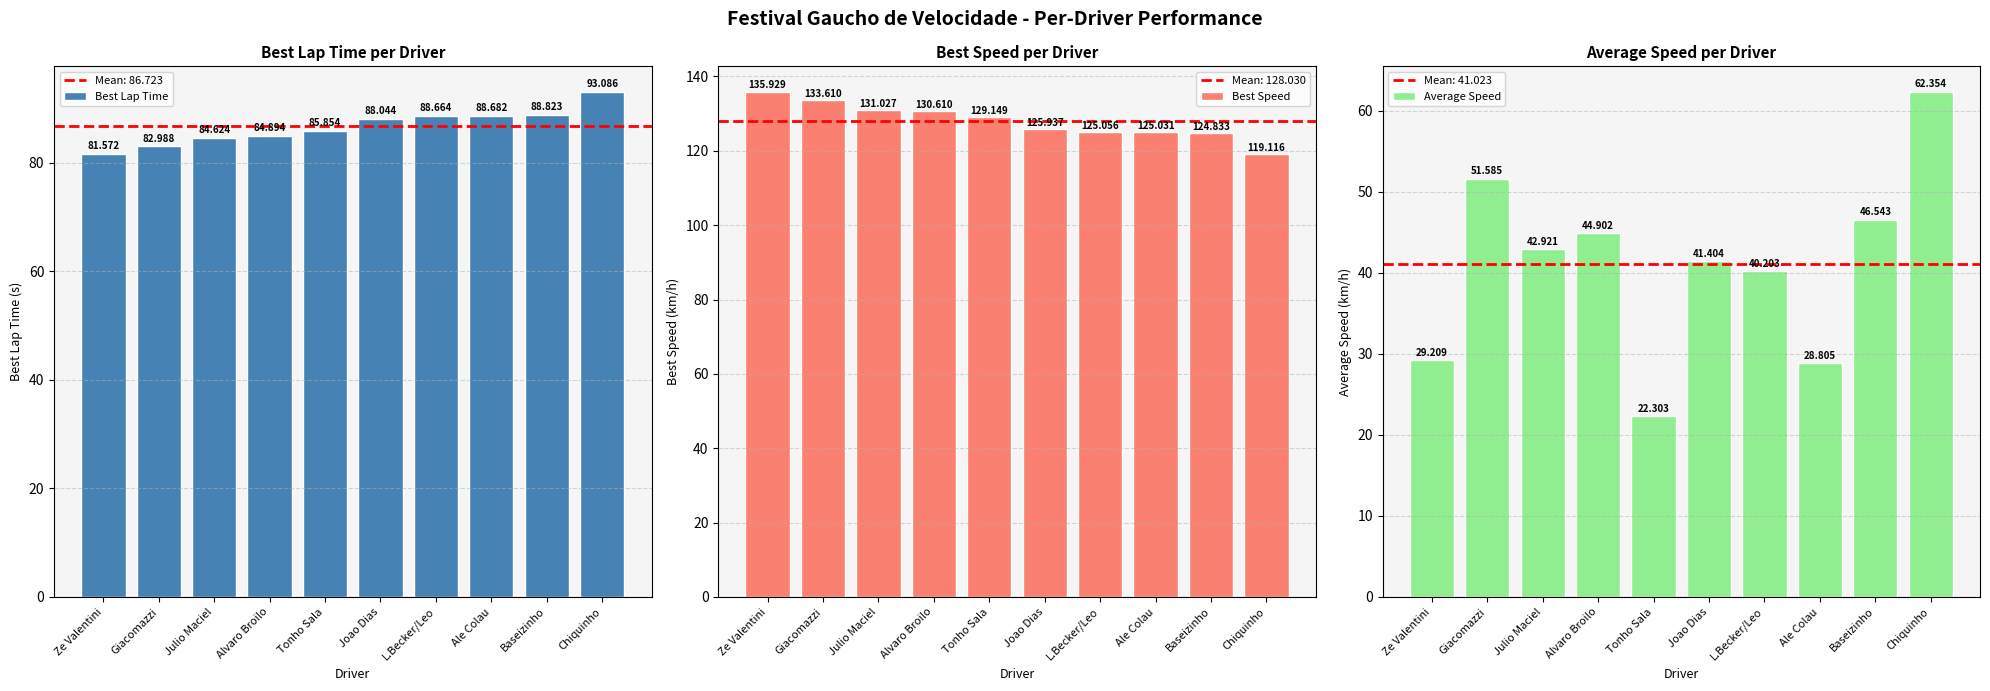

What is the difference between the Average Speed values at Alvaro Broilo and Joao Dias?

3.5